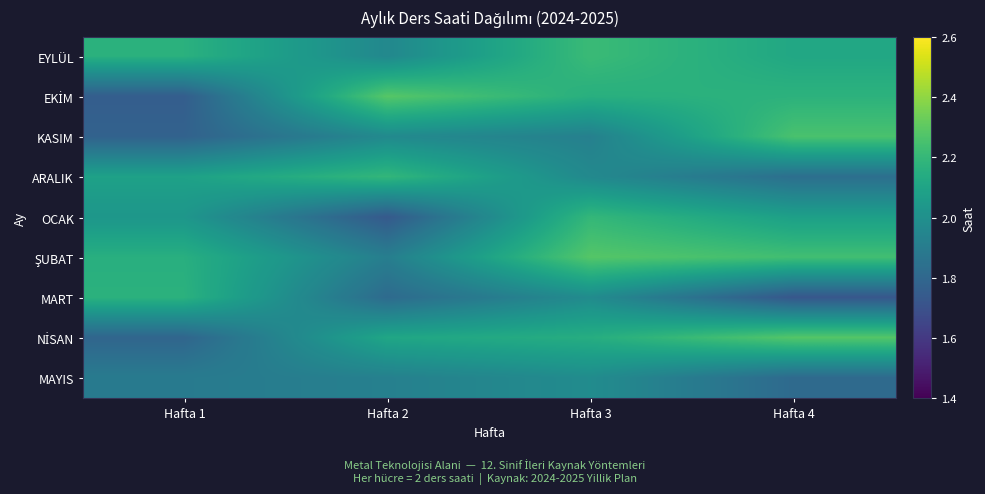

What is the minimum value shown in the chart?

1.7